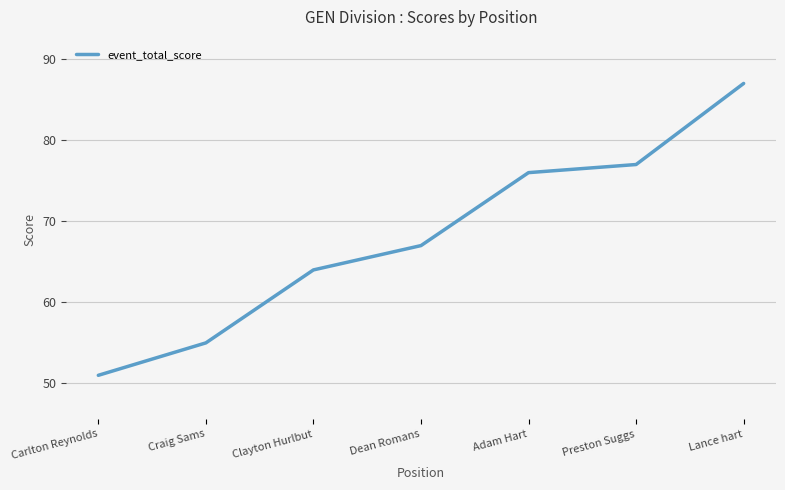

True or false: the data shows 51 at Carlton Reynolds.

True